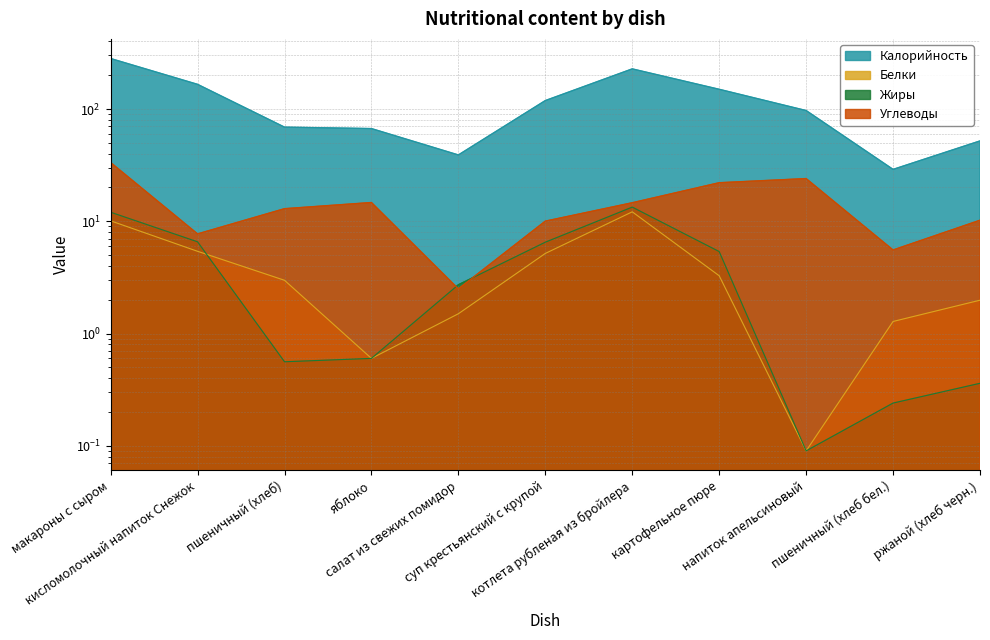

True or false: Углеводы and Калорийность intersect in this chart.

False